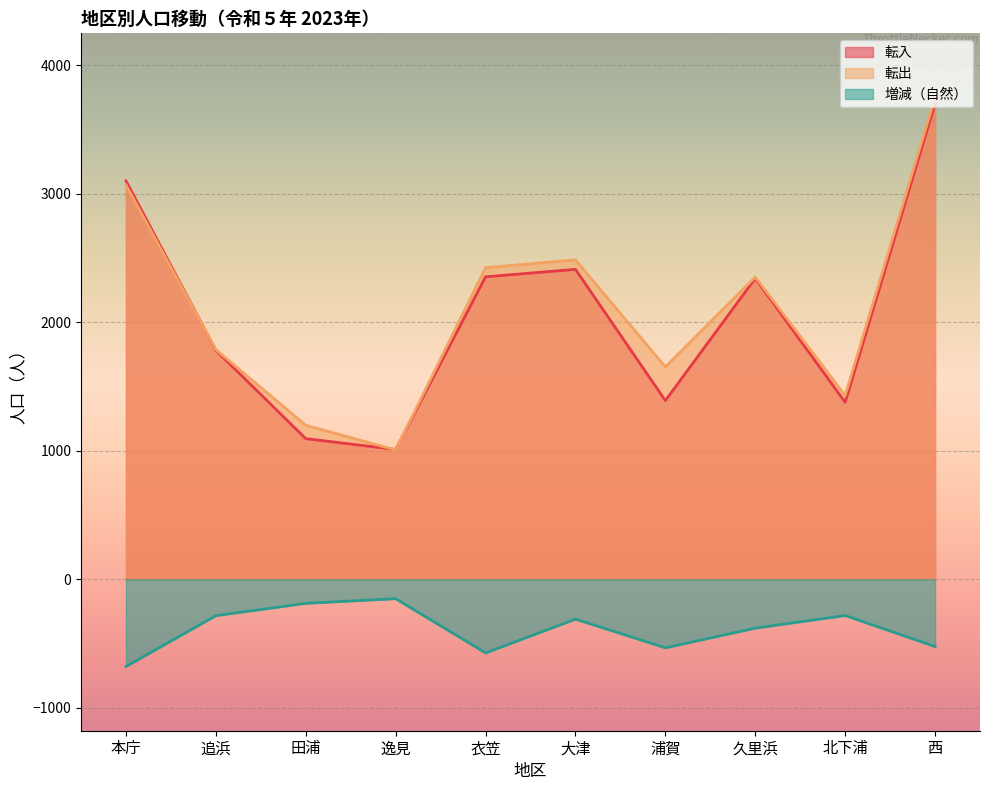

What is the difference between the maximum and minimum values in the 増減 series?

527